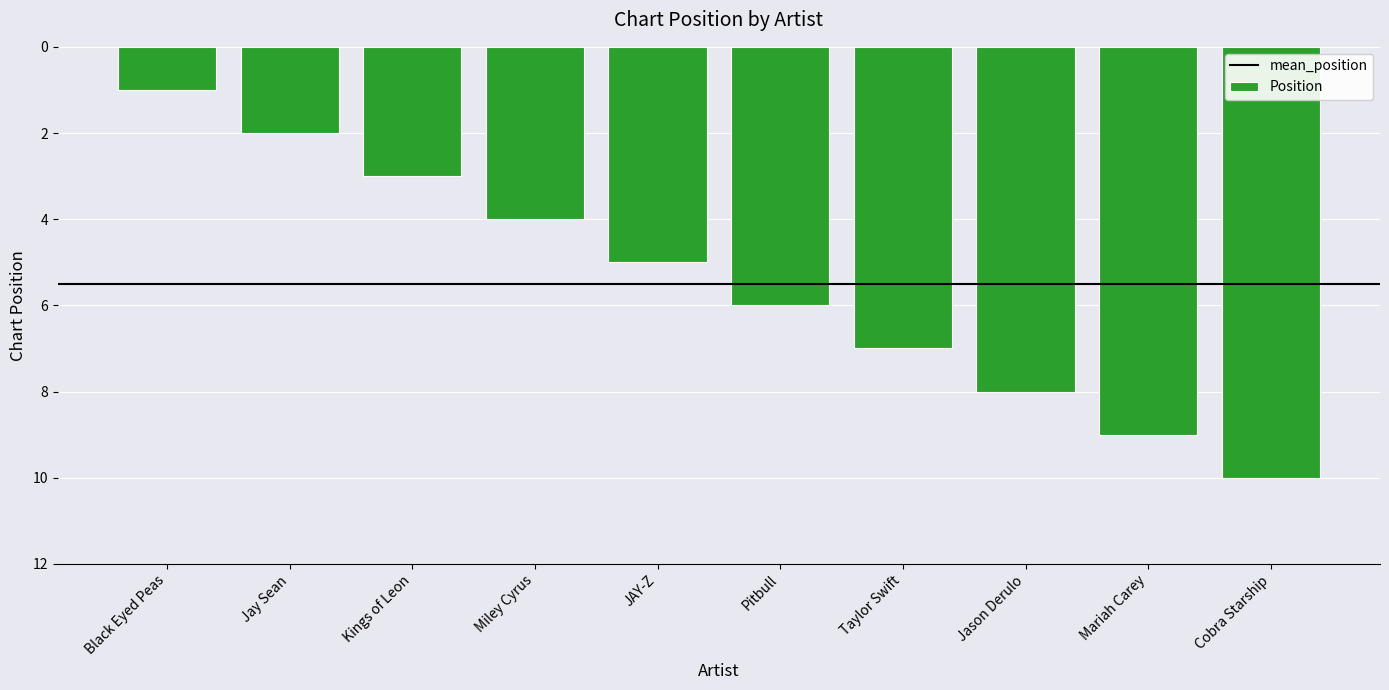

List the labels in order of value, smallest first.

Black Eyed Peas, Jay Sean, Kings of Leon, Miley Cyrus, JAY-Z, Pitbull, Taylor Swift, Jason Derulo, Mariah Carey, Cobra Starship